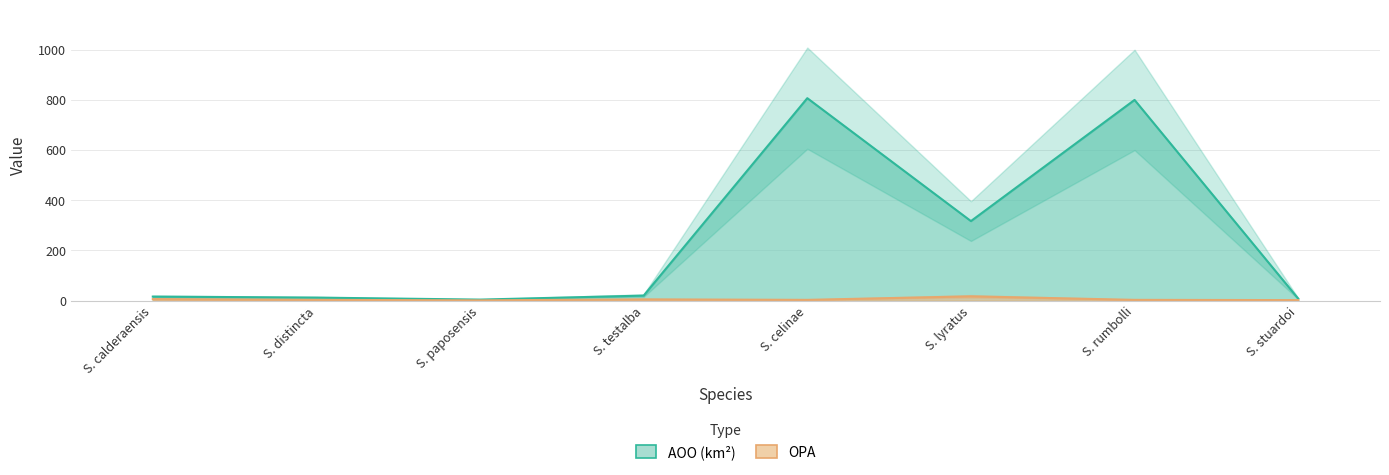

Which series has the largest total across all categories?

AOO (km²)